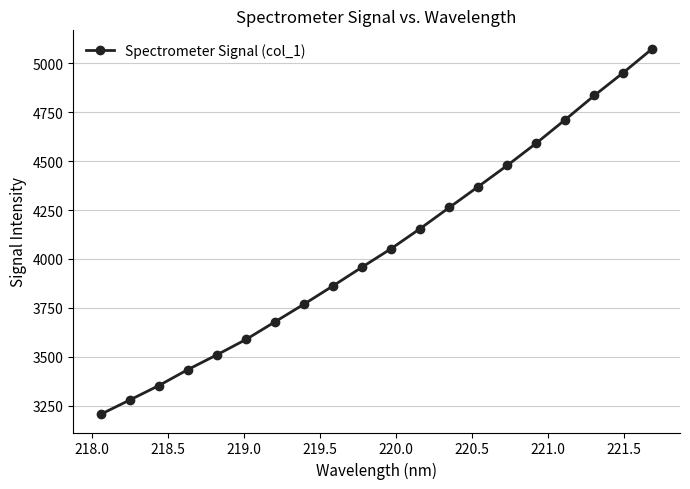

How many values are below 4053?

10